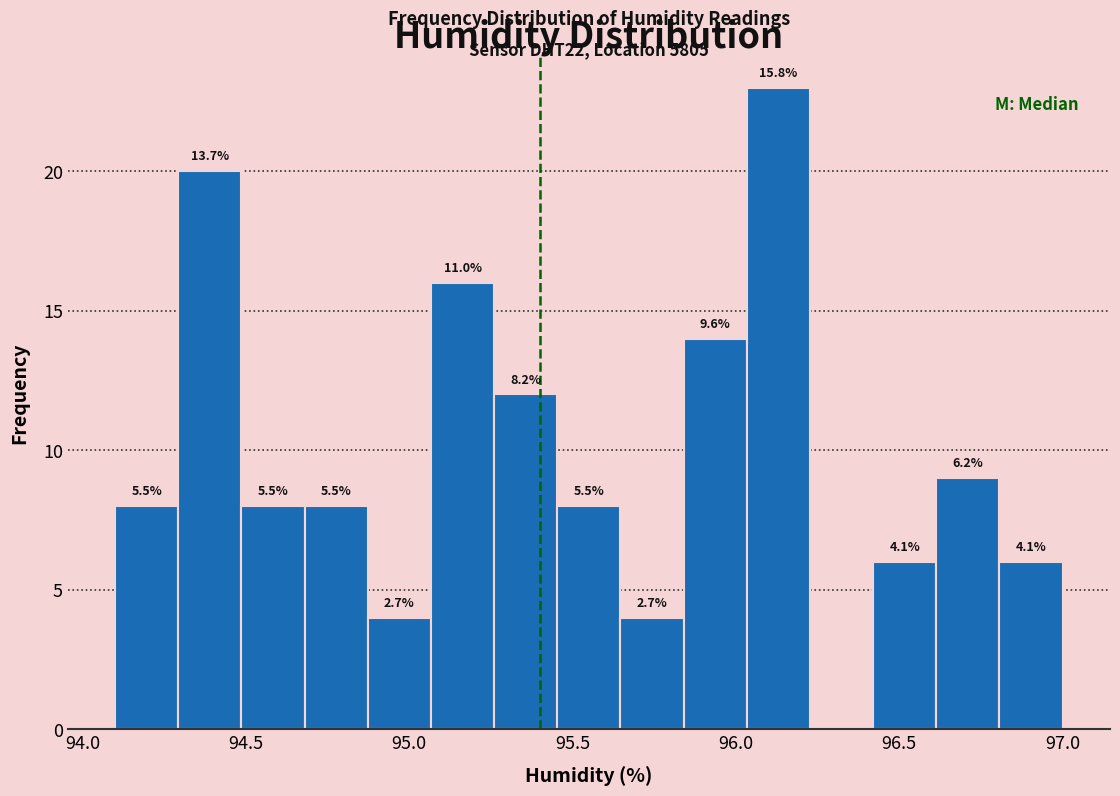

Read against the x-axis, roughly where is the centre of the tallest bar?

96.15